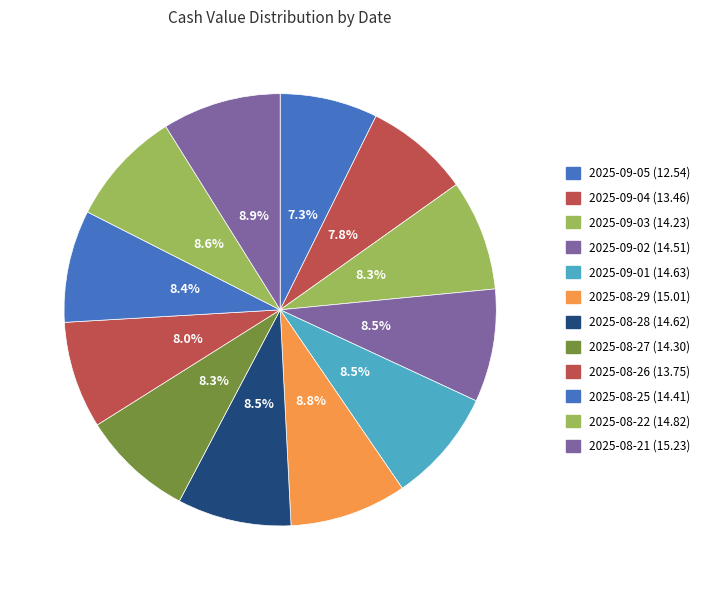

Is 2025-09-05 the majority of the pie?

No